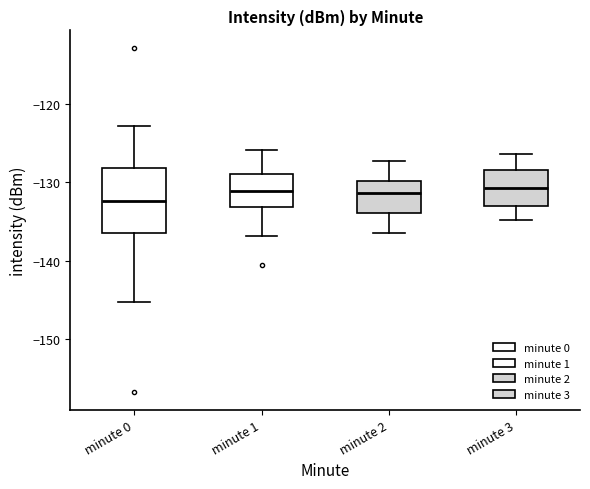

Reading left to right, transcribe this box plot: for each box, give where its median line is, the range the box spans, and where its two whiskers end, as read against the y-axis. The values are not printed on the chart, so give them approximately, as read against the axis.

minute 0: median -132, box -136 to -128, whiskers -145 to -123
minute 1: median -131, box -133 to -129, whiskers -137 to -126
minute 2: median -131, box -134 to -130, whiskers -136 to -127
minute 3: median -131, box -133 to -128, whiskers -135 to -126